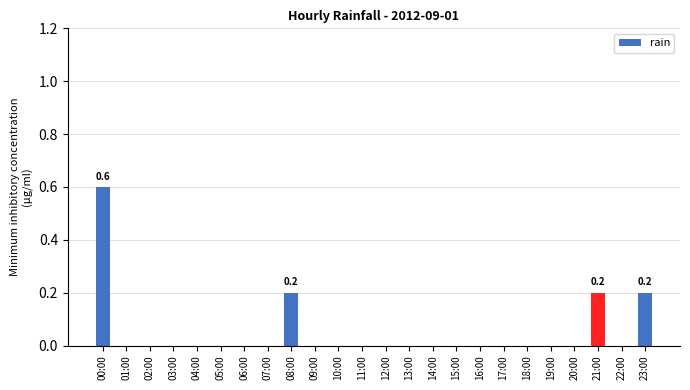

Which category has the highest value across all series?

00:00